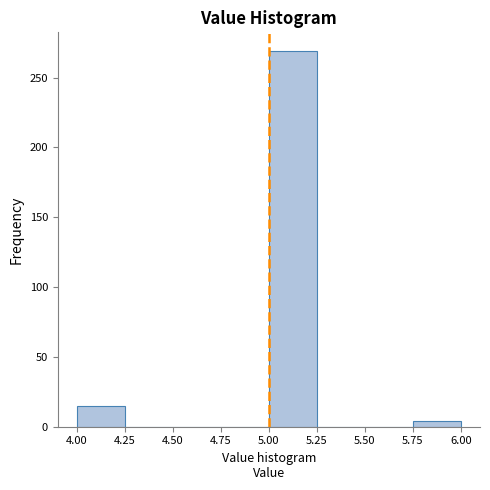

Reading left to right, list every bar in this chart as the range it spans on the x-axis followed by its height. The values are not printed on the chart, so give them approximately, as read against the axis.

4.00 to 4.25: 15
4.25 to 4.50: 0
4.50 to 4.75: 0
4.75 to 5.00: 0
5.00 to 5.25: 270
5.25 to 5.50: 0
5.50 to 5.75: 0
5.75 to 6.00: under 5